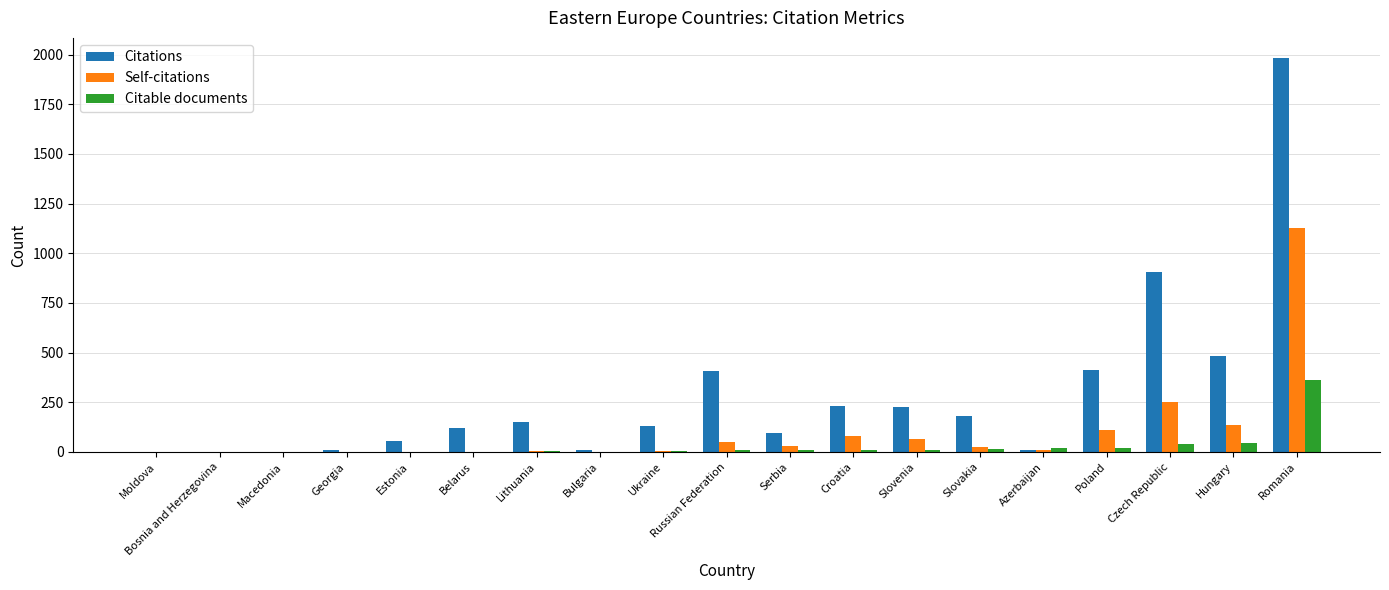

How many groups of bars are there?

19